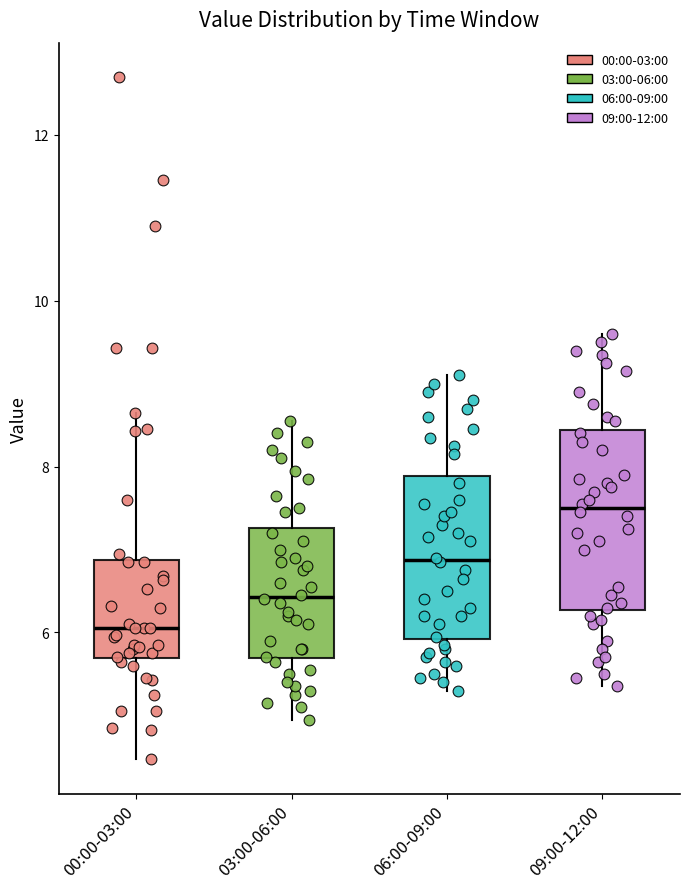

Which box has the highest median line?

09:00-12:00